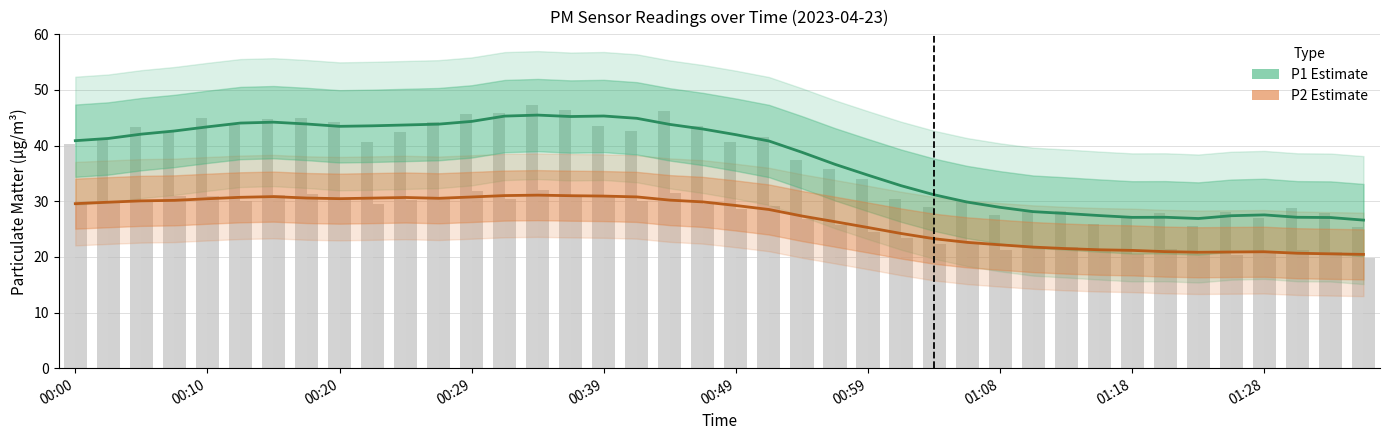

The P1 Estimate series shows 16.3 at 38. True or false?

False